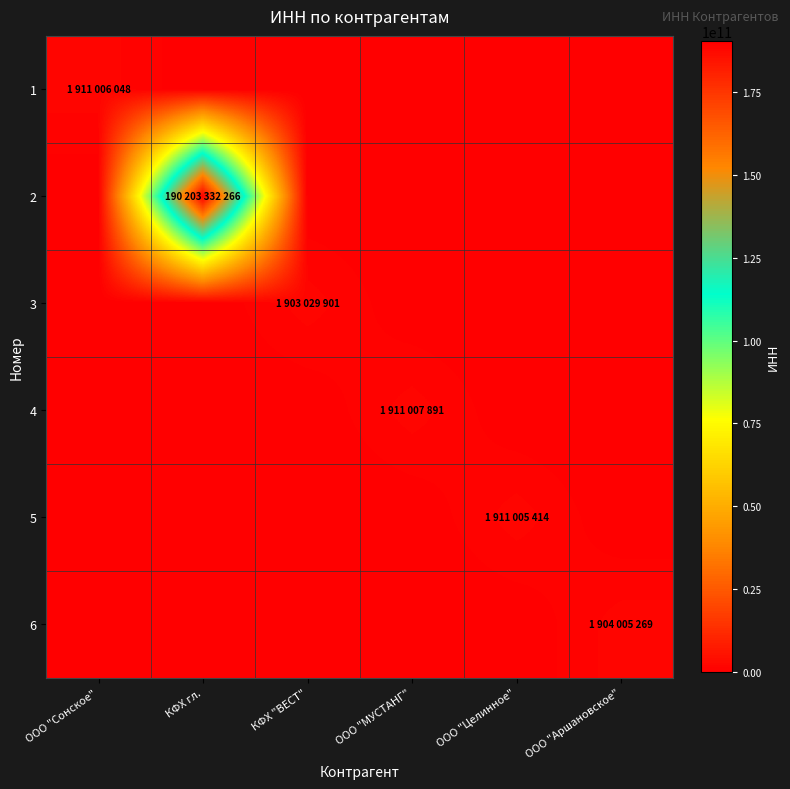

Reading left to right, what are all the values shown in this chart?

1: ООО "Сонское"=1911006048	КФХ гл.=0	КФХ "ВЕСТ"=0	ООО "МУСТАНГ"=0	ООО "Целинное"=0	ООО "Аршановское"=0
2: ООО "Сонское"=0	КФХ гл.=190203332266	КФХ "ВЕСТ"=0	ООО "МУСТАНГ"=0	ООО "Целинное"=0	ООО "Аршановское"=0
3: ООО "Сонское"=0	КФХ гл.=0	КФХ "ВЕСТ"=1903029901	ООО "МУСТАНГ"=0	ООО "Целинное"=0	ООО "Аршановское"=0
4: ООО "Сонское"=0	КФХ гл.=0	КФХ "ВЕСТ"=0	ООО "МУСТАНГ"=1911007891	ООО "Целинное"=0	ООО "Аршановское"=0
5: ООО "Сонское"=0	КФХ гл.=0	КФХ "ВЕСТ"=0	ООО "МУСТАНГ"=0	ООО "Целинное"=1911005414	ООО "Аршановское"=0
6: ООО "Сонское"=0	КФХ гл.=0	КФХ "ВЕСТ"=0	ООО "МУСТАНГ"=0	ООО "Целинное"=0	ООО "Аршановское"=1904005269